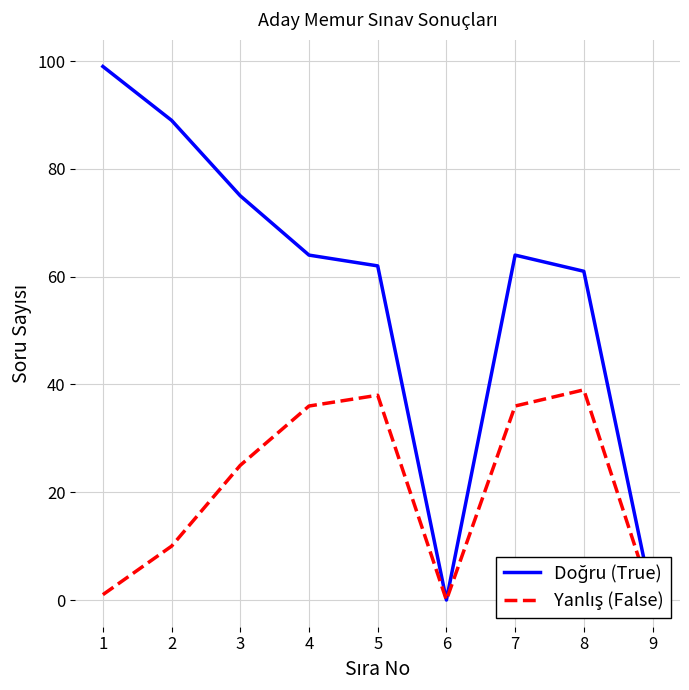

How many data points in Yanlış (False) are above 25?

4